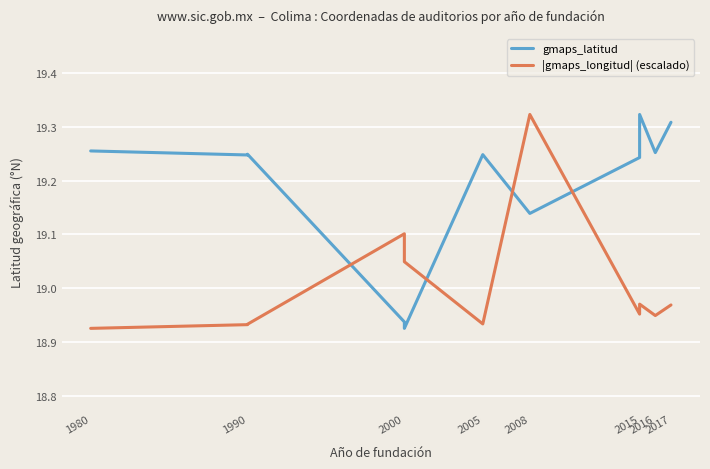

Which series has the widest spread of values?

gmaps_latitud